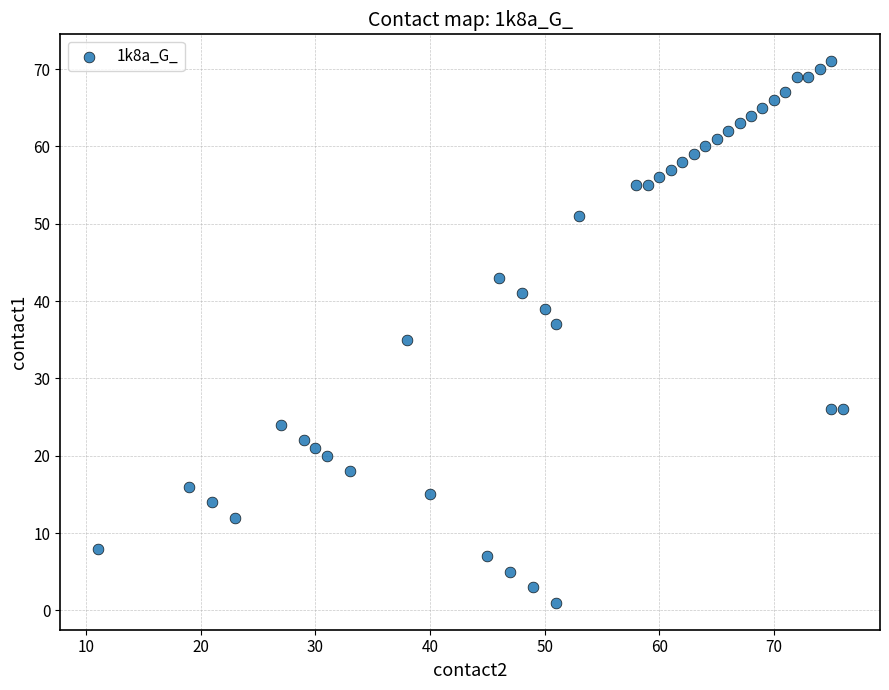

What is the range of Y values (max minus min)?

70